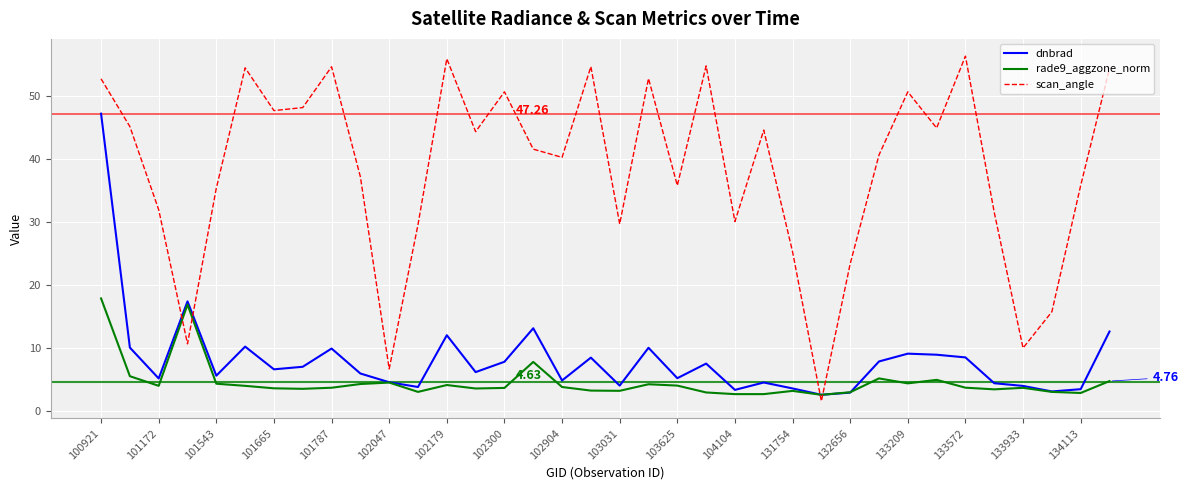

Rank the series by their maximum value, from lowest to highest.

rade9_aggzone_norm, dnbrad, scan_angle